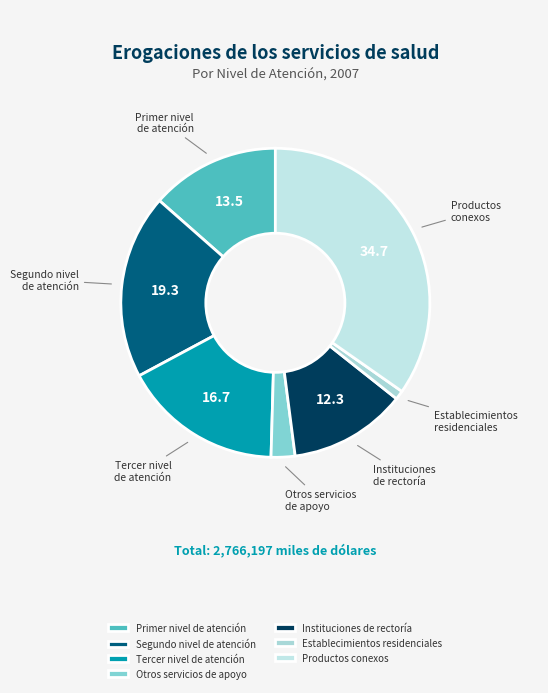

Do Otros servicios de apoyo and Primer nivel de atención together represent more than half of the pie?

No